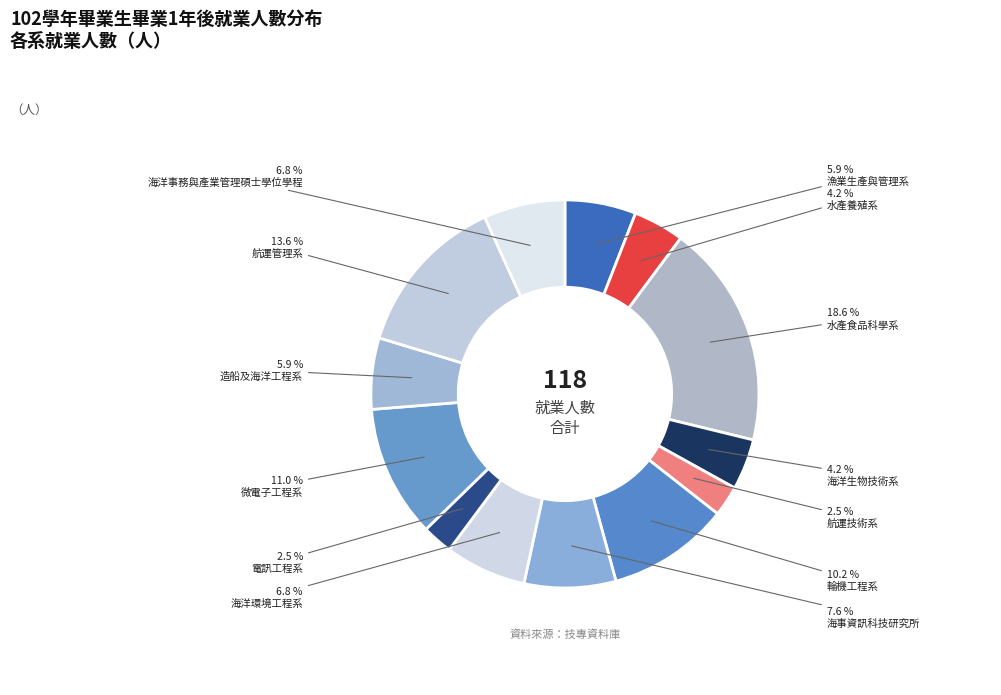

What percentage is the 航運技術系 slice, to the nearest percent?

3%